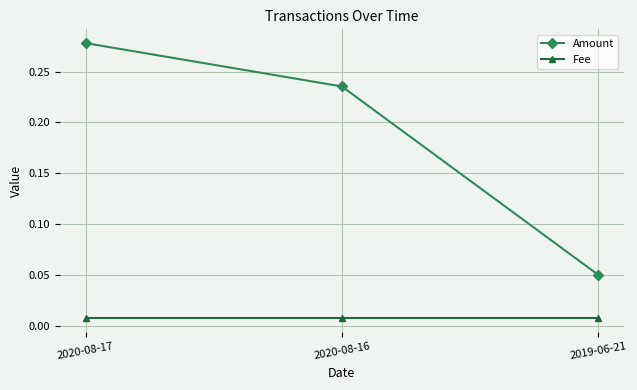

The Amount series shows 0.4 at 2020-08-16. True or false?

False